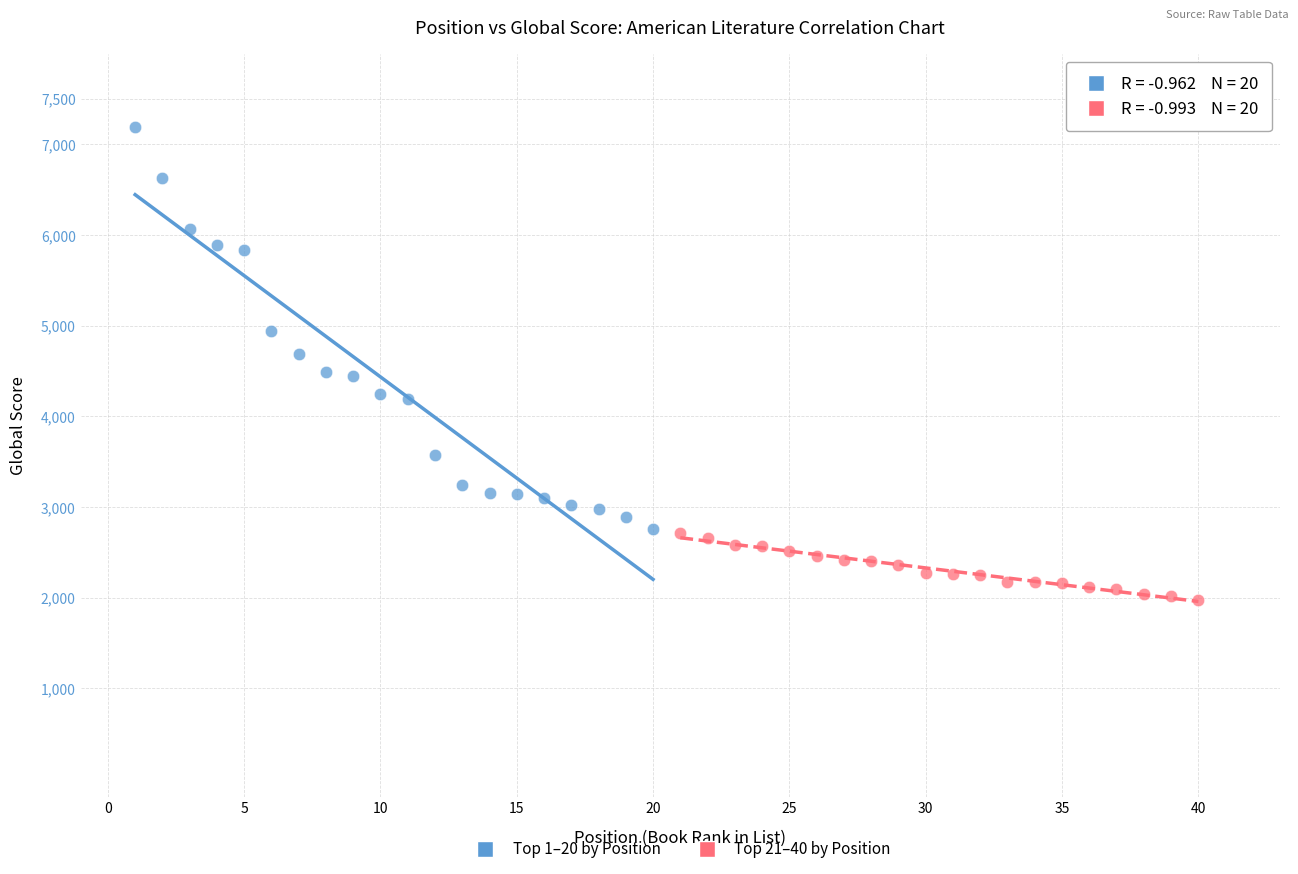

Which series contains the highest Y value?

Top 1–20 by Position